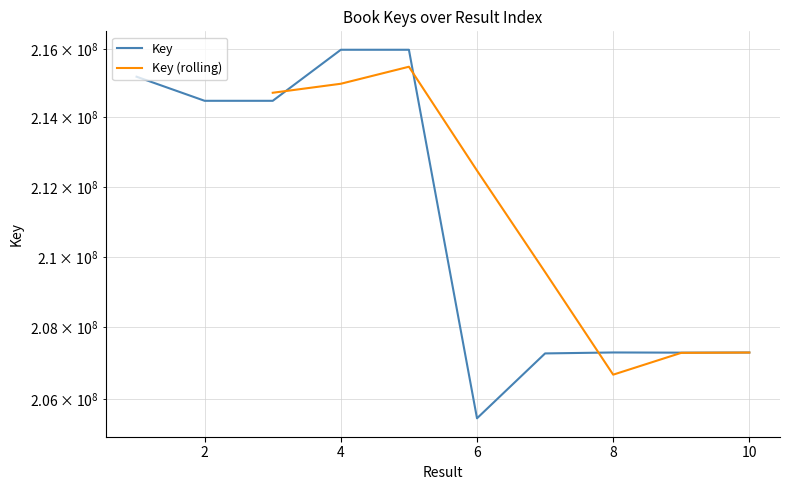

What is the approximate value at 3?

214484057